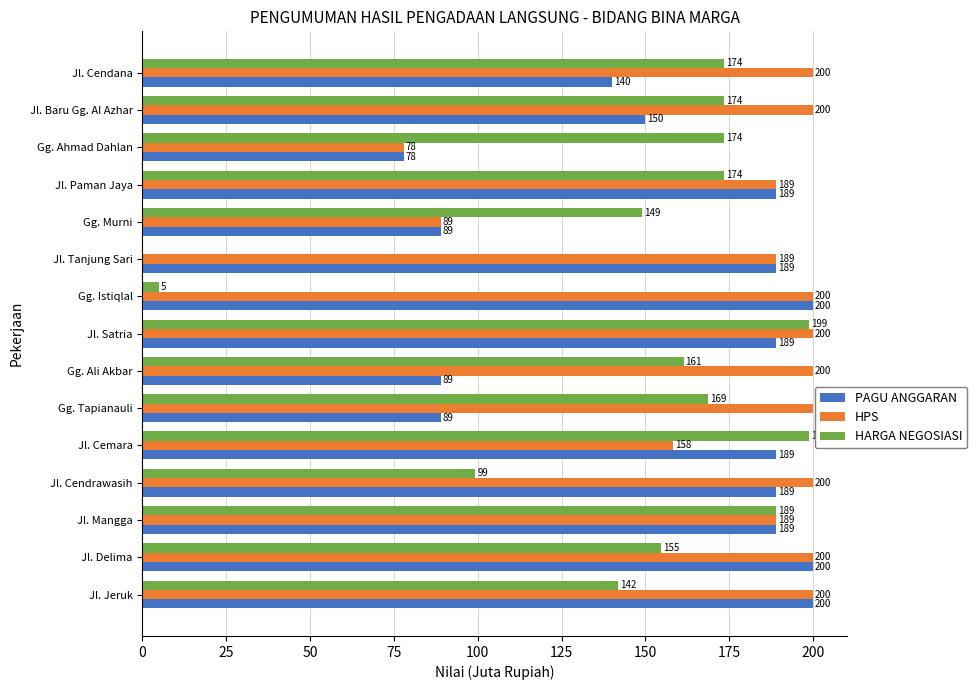

The value of HARGA NEGOSIASI at Jl. Tanjung Sari is 0.0. True or false?

True